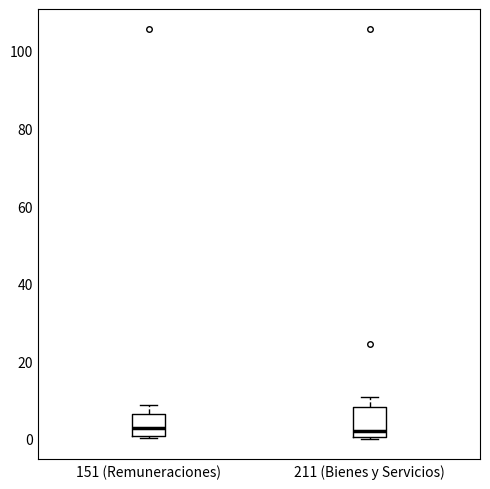

Reading left to right, transcribe this box plot: for each box, give where its median line is, the range the box spans, and where its two whiskers end, as read against the y-axis. The values are not printed on the chart, so give them approximately, as read against the axis.

151 (Remuneraciones): median 2, box 0 to 6, whiskers 0 to 8
211 (Bienes y Servicios): median 2, box 0 to 8, whiskers 0 to 10